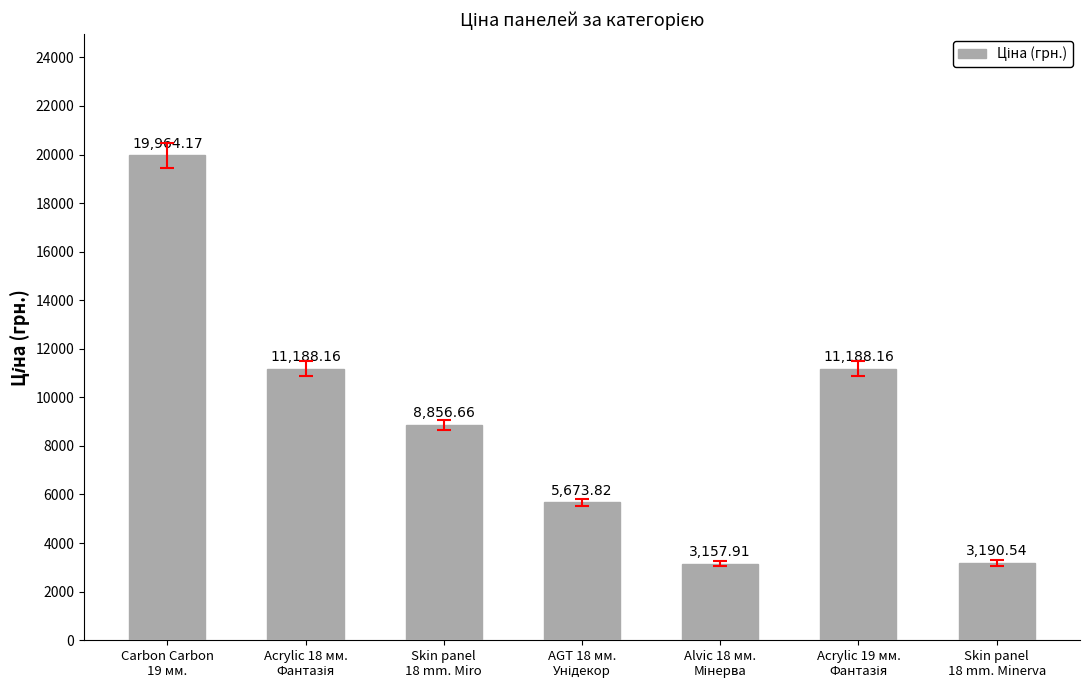

The value at Skin panel
18 mm. Minerva is 3190.5. True or false?

True